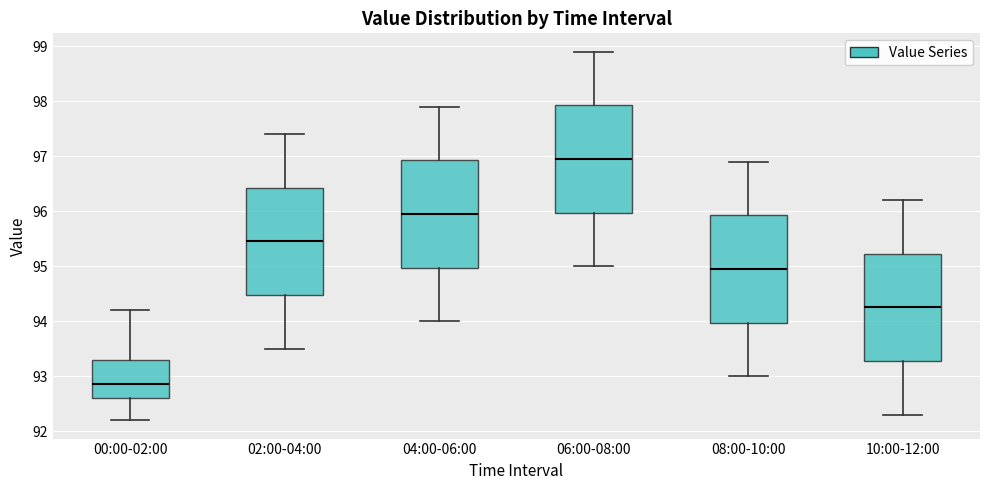

Which box has the lowest median line?

00:00-02:00